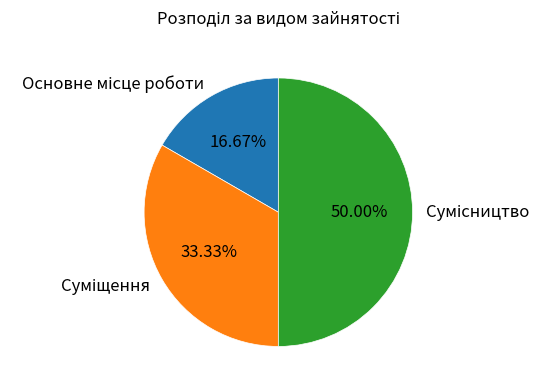

How many segments does this pie chart have?

3